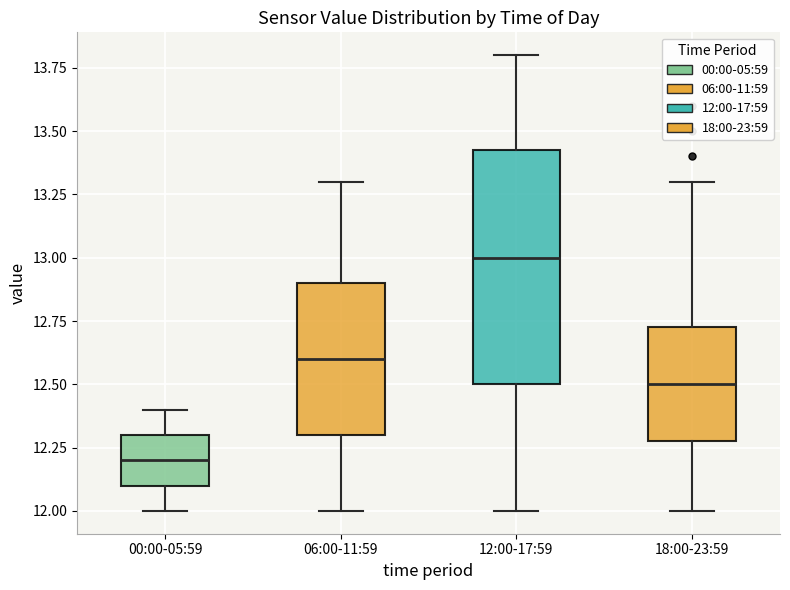

Where does the lower whisker of the box for 12:00-17:59 end on the y-axis? The values are not printed on the chart, so give them approximately, as read against the axis.

12.00